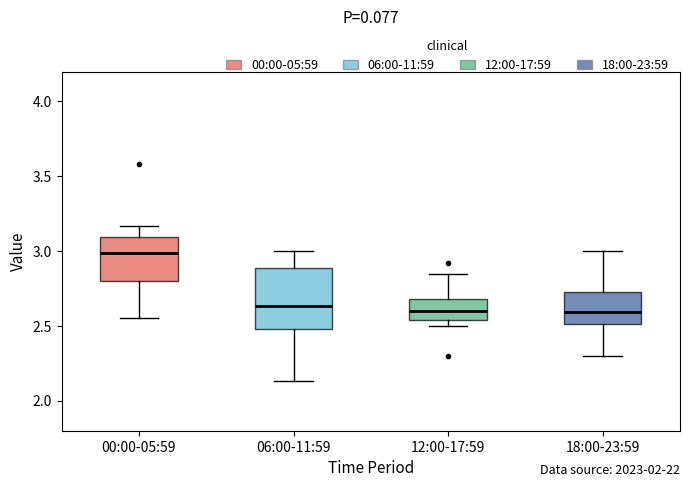

Reading left to right, read every box against the y-axis: the position of its median line, the range the box covers, and the ends of its whiskers. The values are not printed on the chart, so give them approximately, as read against the axis.

00:00-05:59: median 3.00, box 2.80 to 3.10, whiskers 2.55 to 3.15
06:00-11:59: median 2.65, box 2.50 to 2.90, whiskers 2.15 to 3.00
12:00-17:59: median 2.60, box 2.55 to 2.70, whiskers 2.50 to 2.85
18:00-23:59: median 2.60, box 2.50 to 2.75, whiskers 2.30 to 3.00